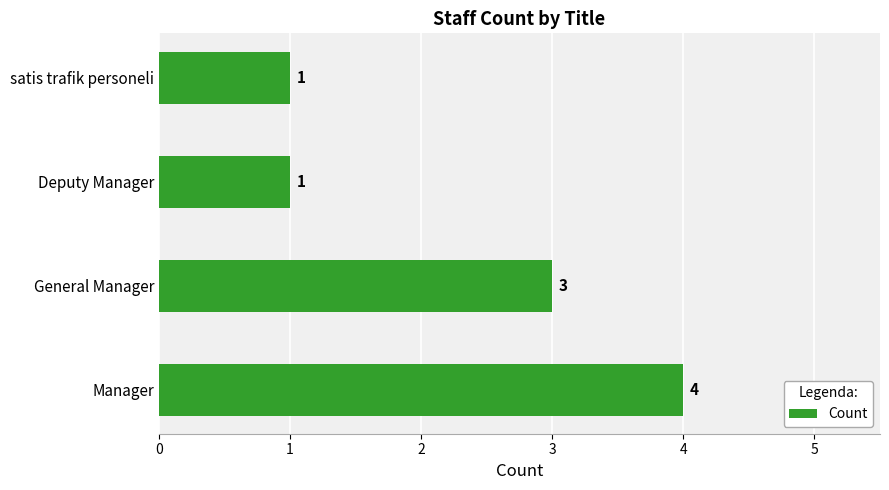

Reading top to bottom, transcribe all the data shown in this chart.

1	1	3	4